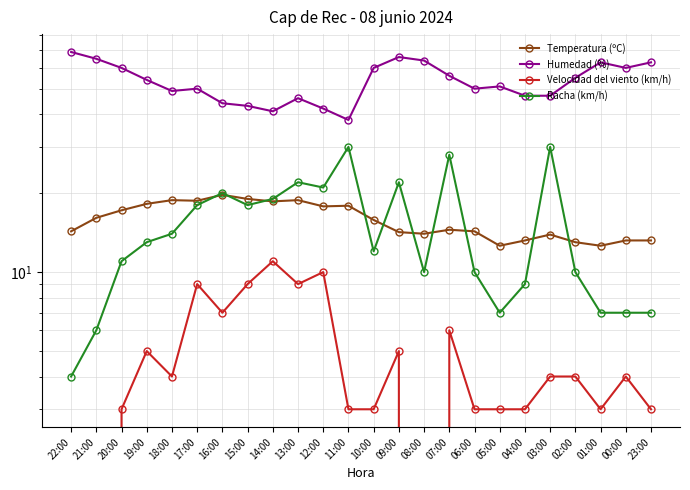

How many lines are shown in the chart?

4